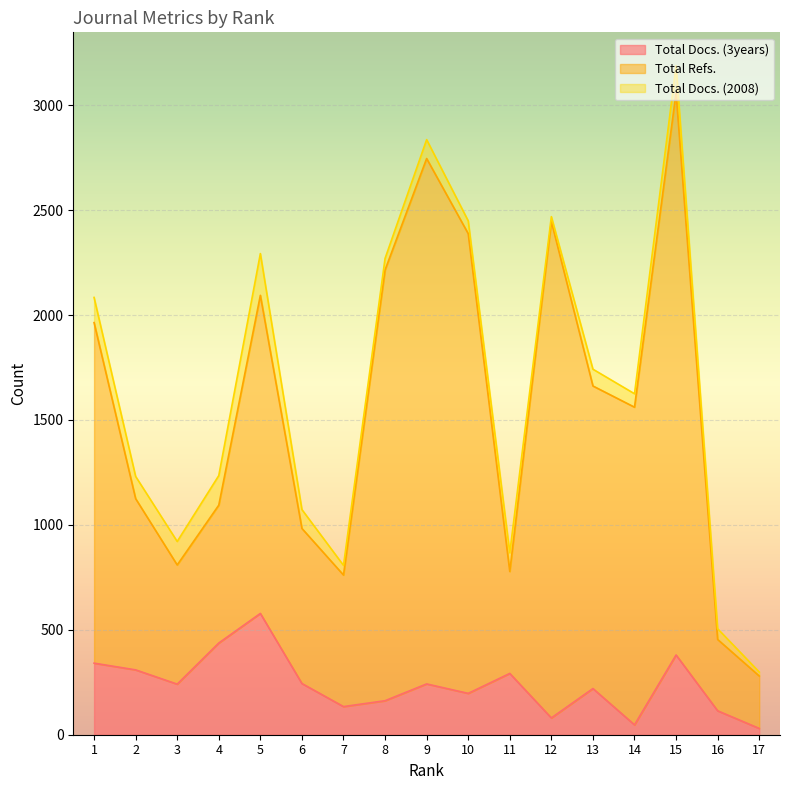

How many data points in Total Refs. are less than 1561?

8